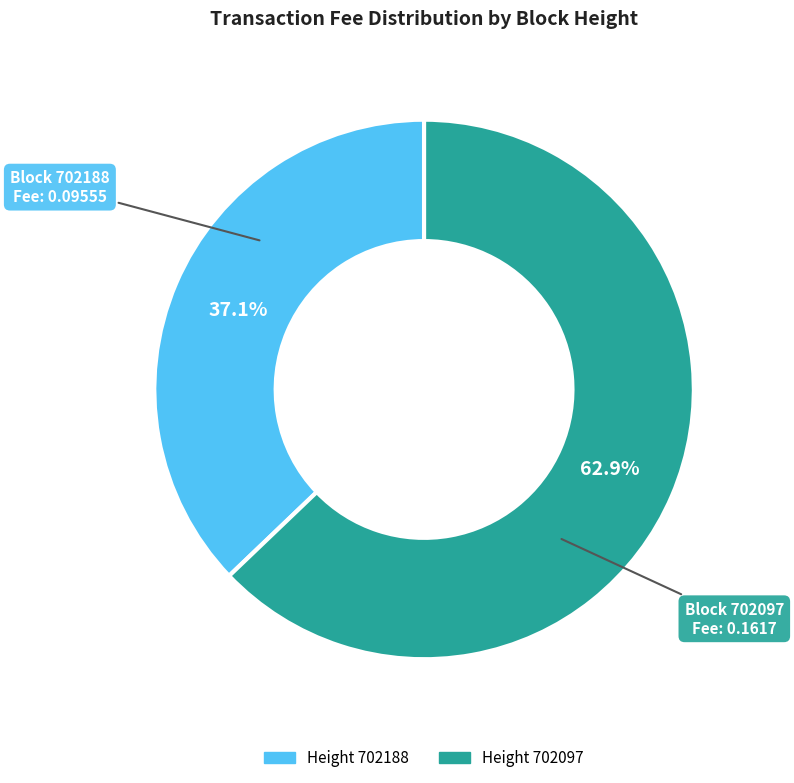

To the nearest percent, what is the difference between the largest and smallest slice percentages?

26%